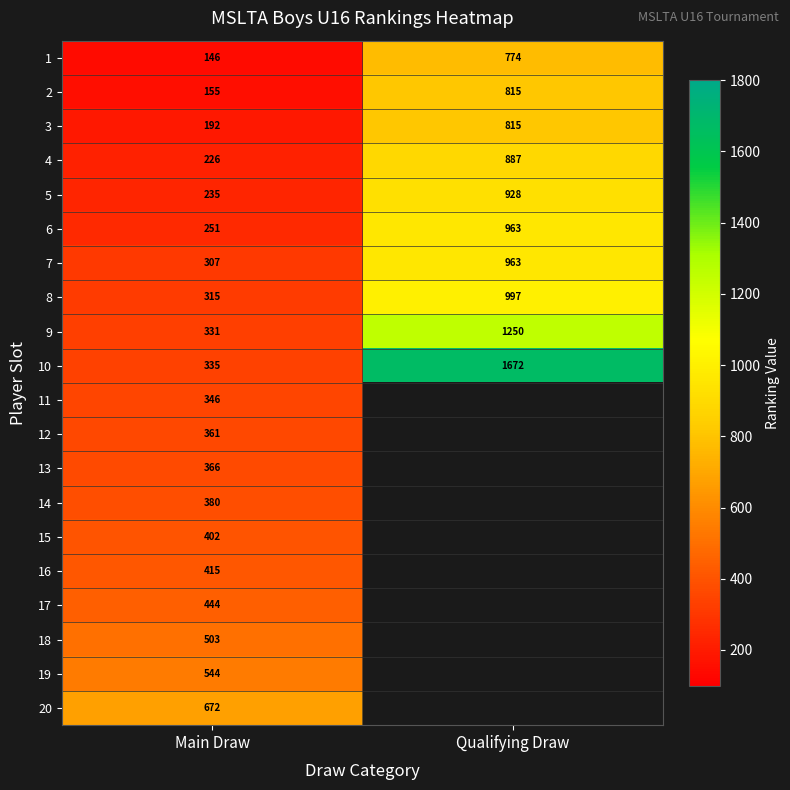

Is the value of 3 at Qualifying Draw greater than the value of 18 at Main Draw?

Yes